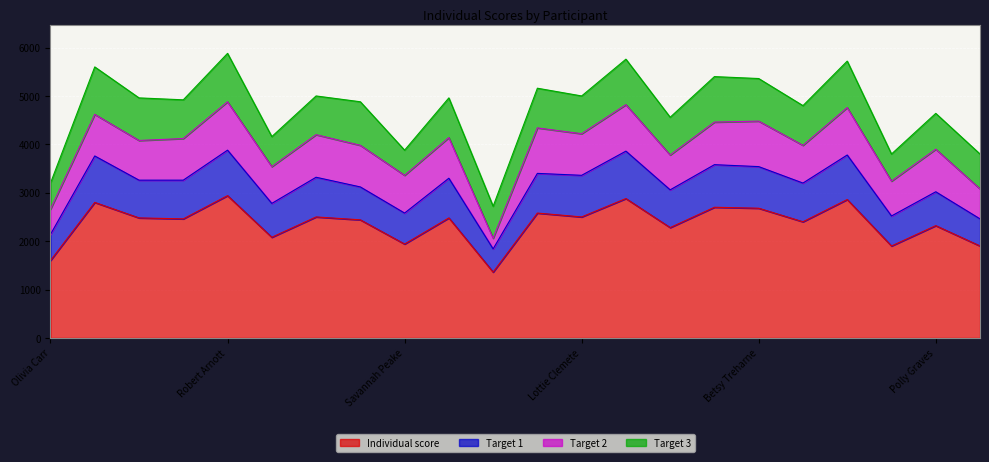

True or false: Individual score and Target 2 cross at least once.

False